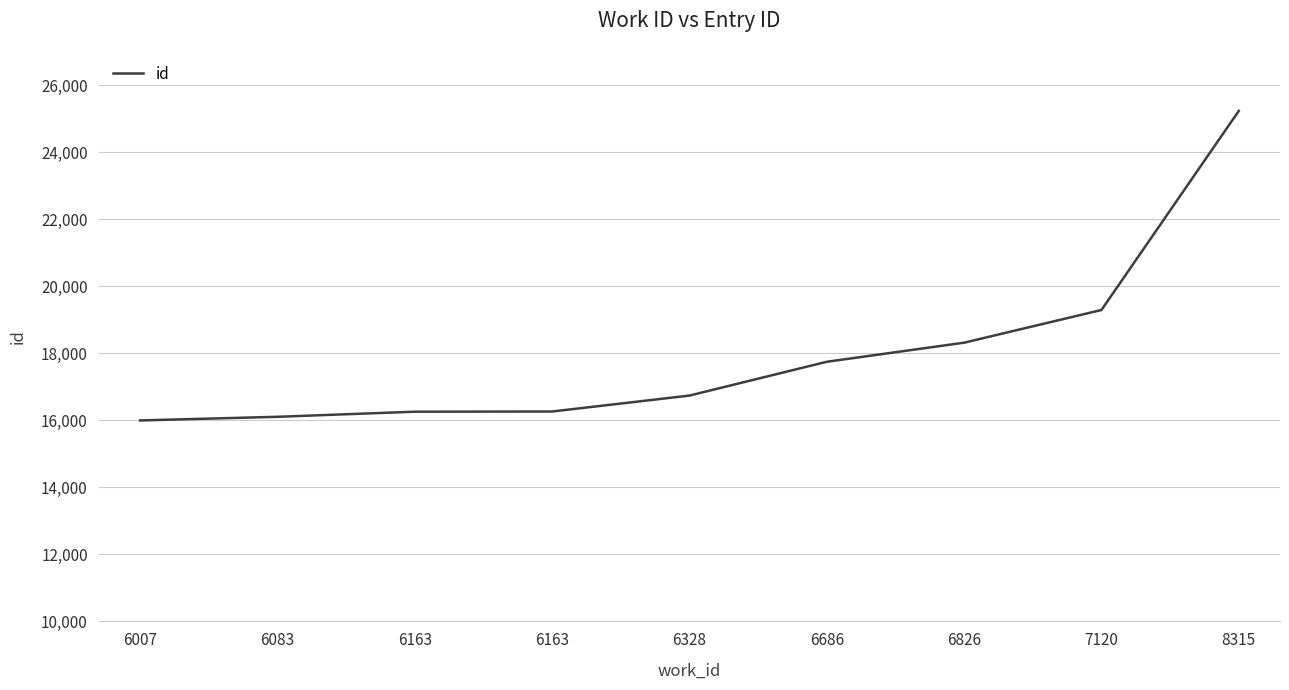

How many lines are shown in the chart?

1